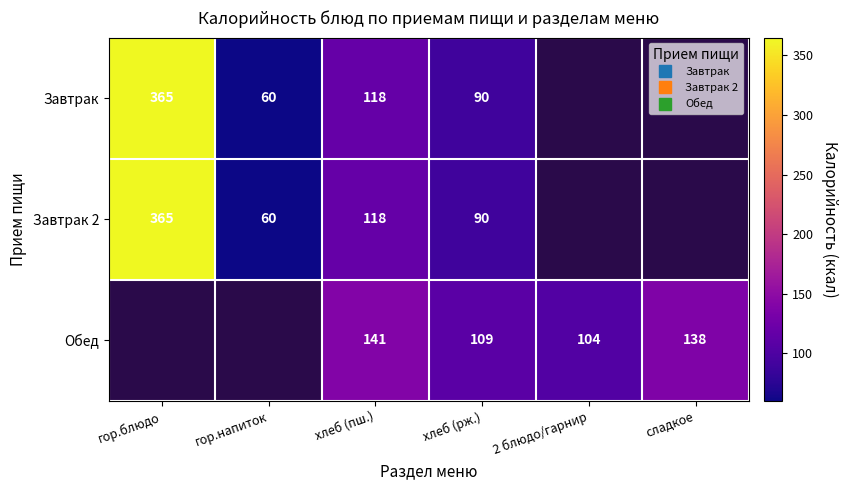

How many values in Завтрак 2 are above zero?

4